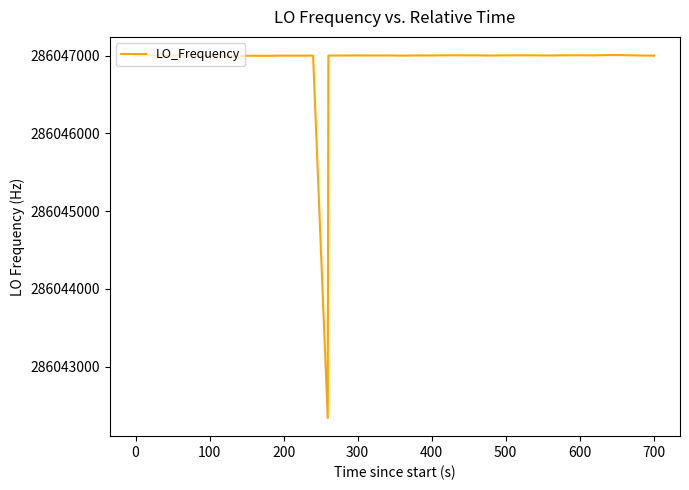

How many values are below 286047000?

18